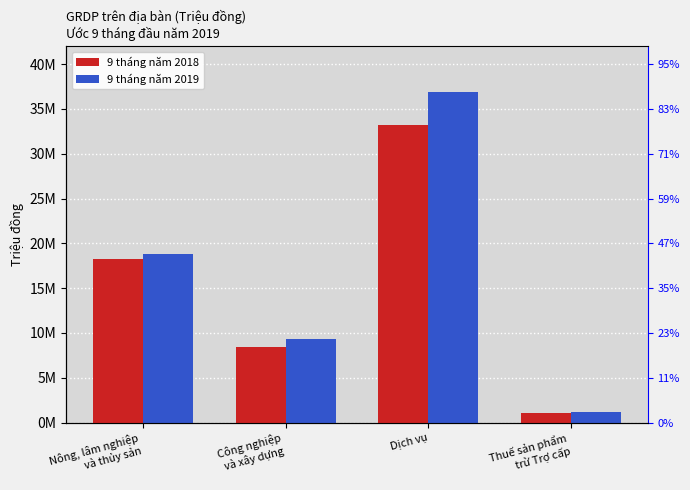

Reading left to right, transcribe all the data shown in this chart.

9 tháng năm 2018: 18217446	8404613	33257455	1105571
9 tháng năm 2019: 18799861	9376207	36842440	1213640